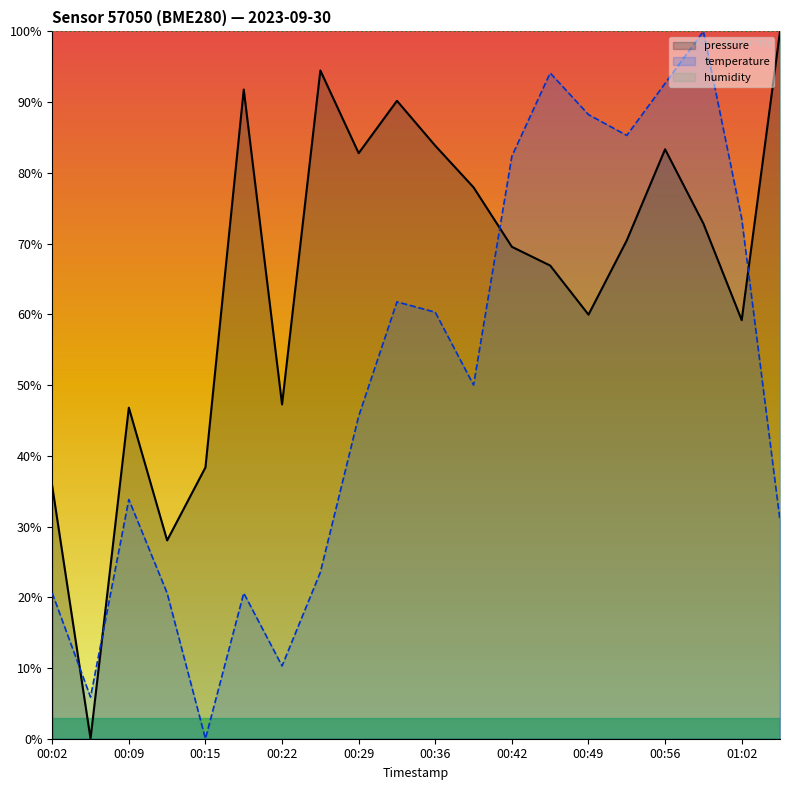

What is the difference between the maximum and minimum values in the temperature series?

100.0